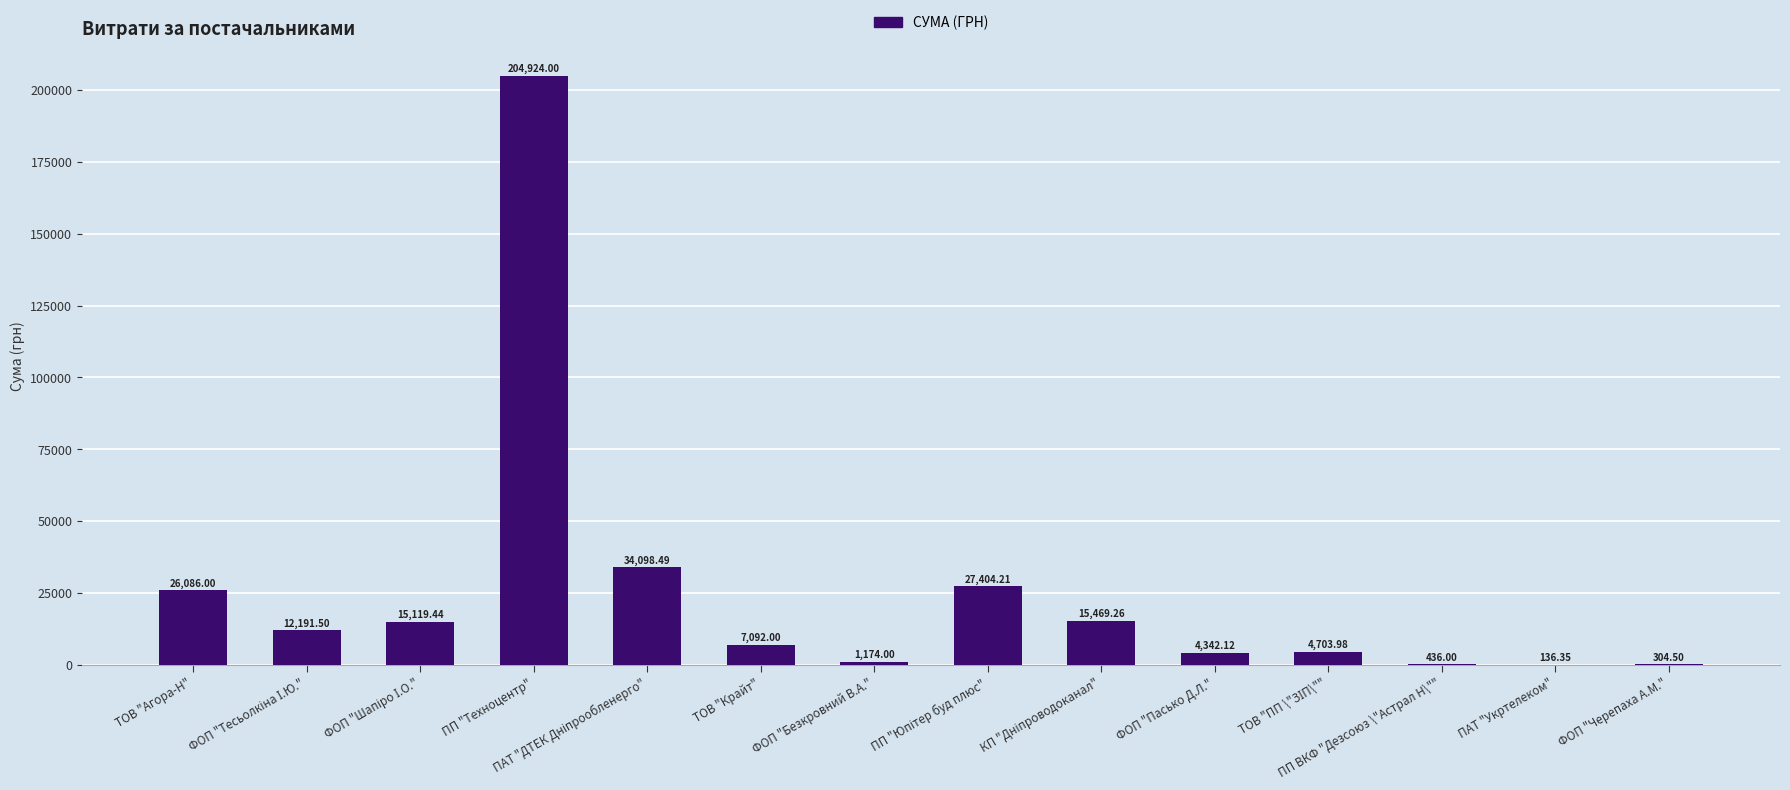

Where does the data first go above 12191?

ТОВ "Агора-Н"